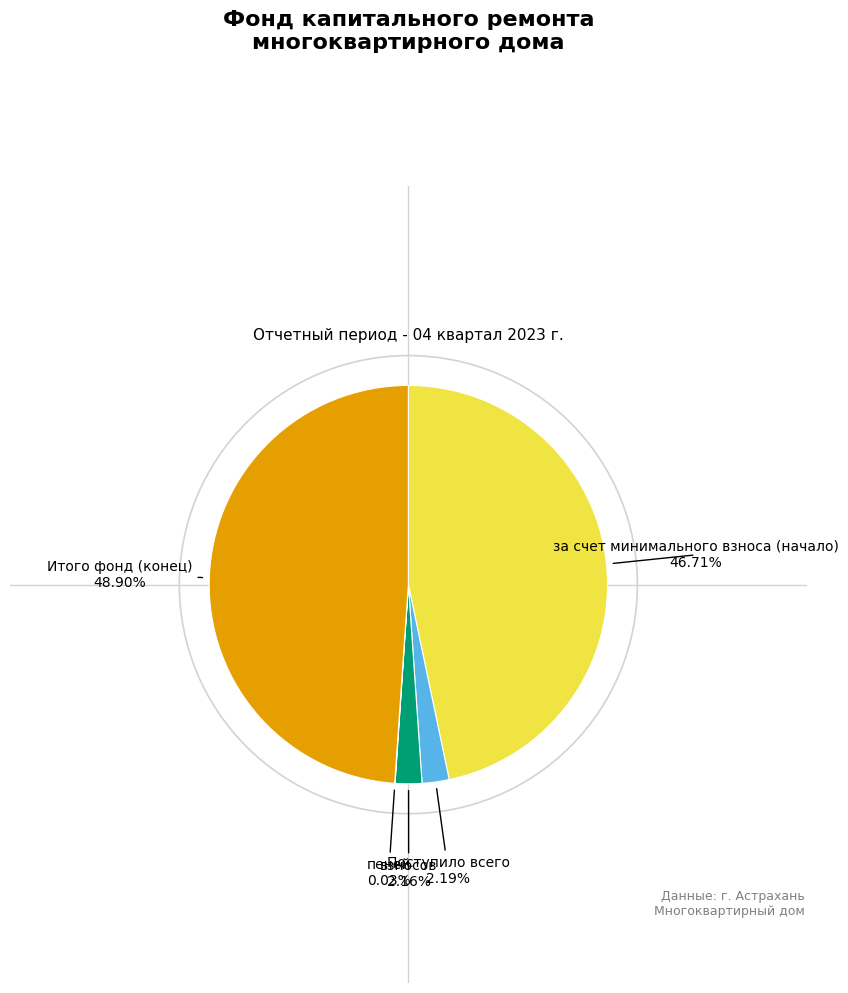

Does any single category account for the majority?

No